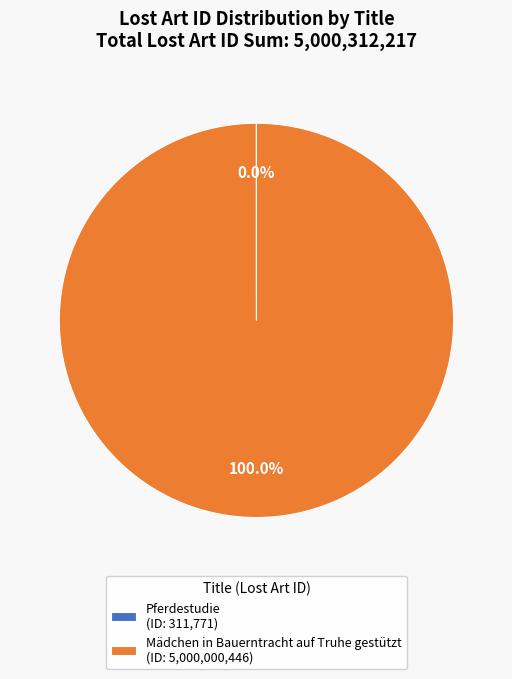

Is there a majority slice in this chart?

Yes